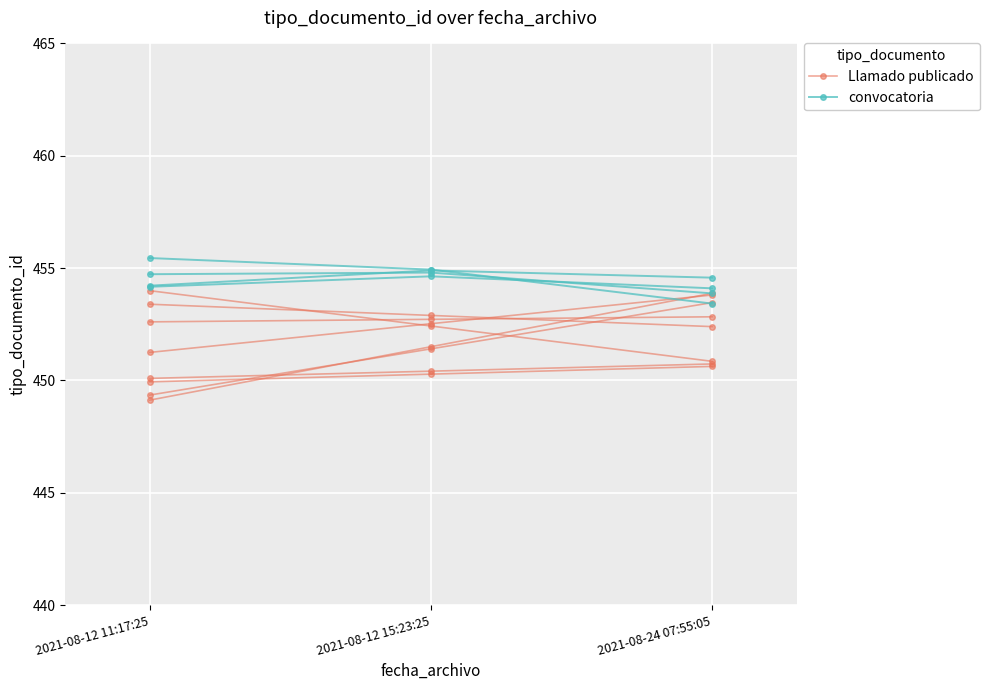

List the labels in order of convocatoria value, largest first.

2021-08-12 15:23:25, 2021-08-24 07:55:05, 2021-08-12 11:17:25